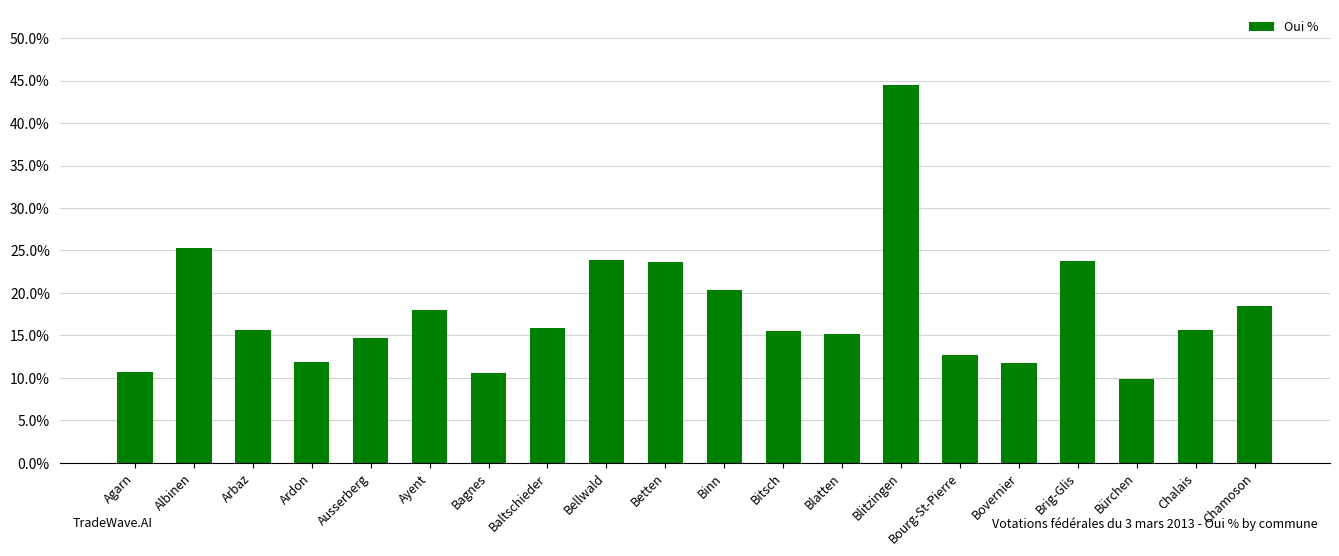

What is the difference between the maximum and second lowest values?

33.9